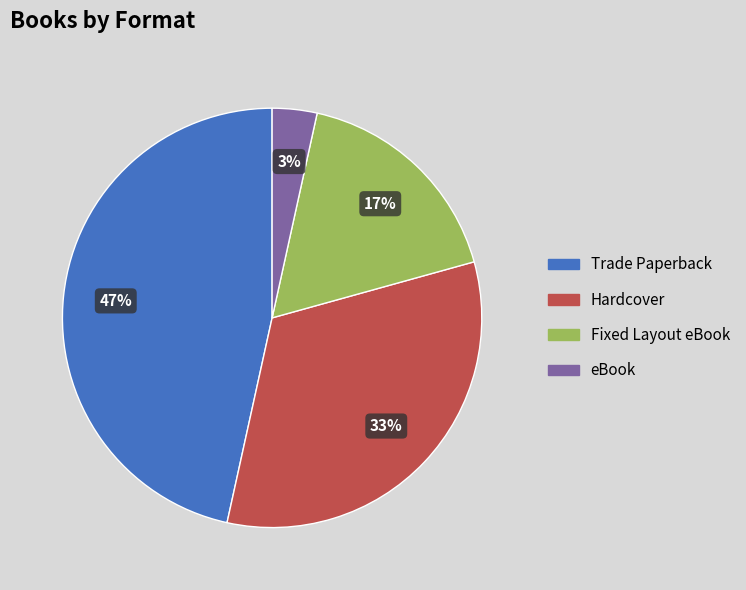

Approximately how many times larger is the value at eBook compared to Hardcover?

0.1